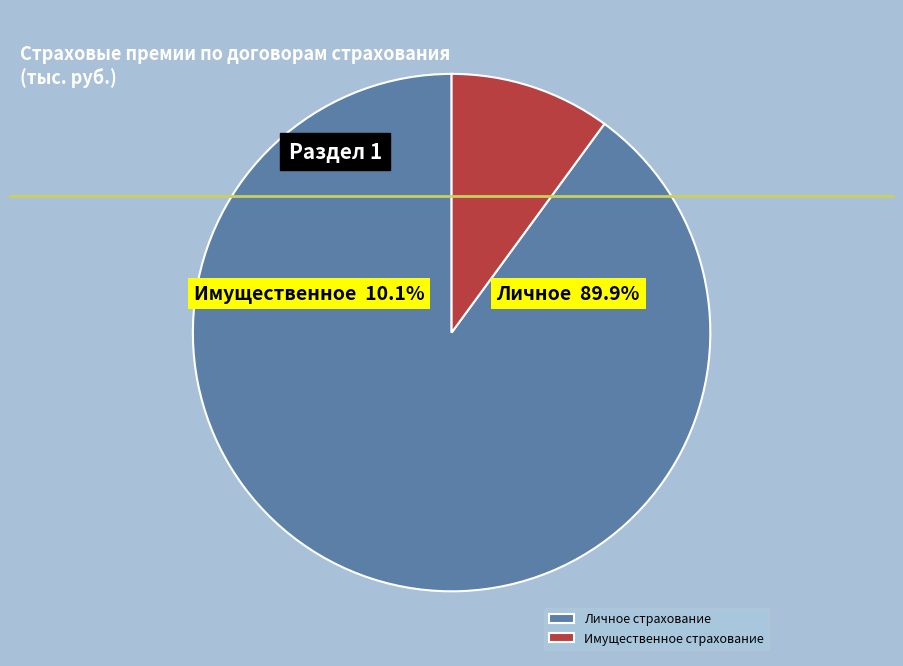

To the nearest percent, what is the difference between the Личное страхование and Имущественное страхование slice percentages?

80%